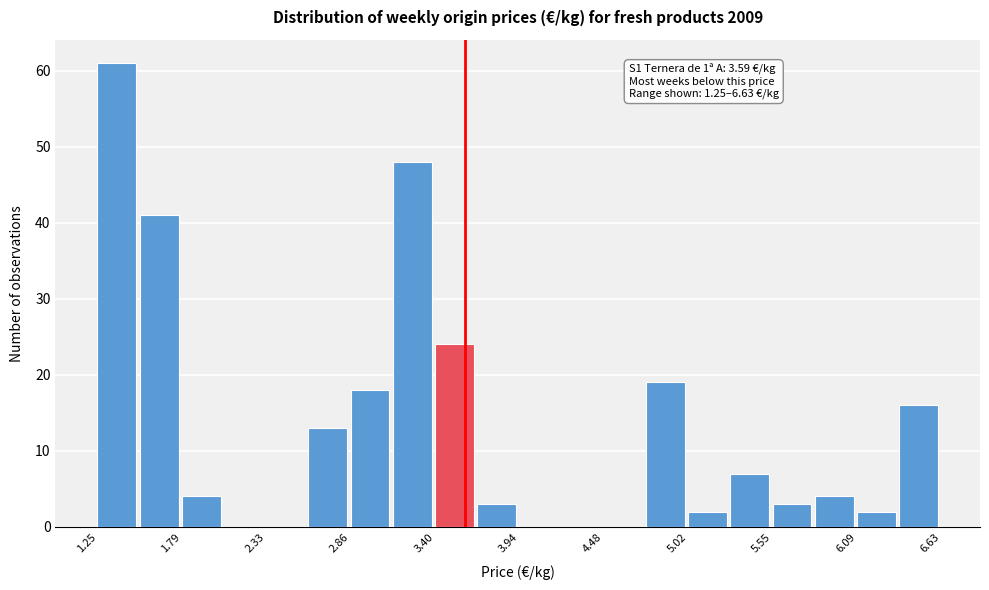

Around what value on the x-axis is the tallest bar? Give the approximate position of its centre, as read against the axis.

1.4